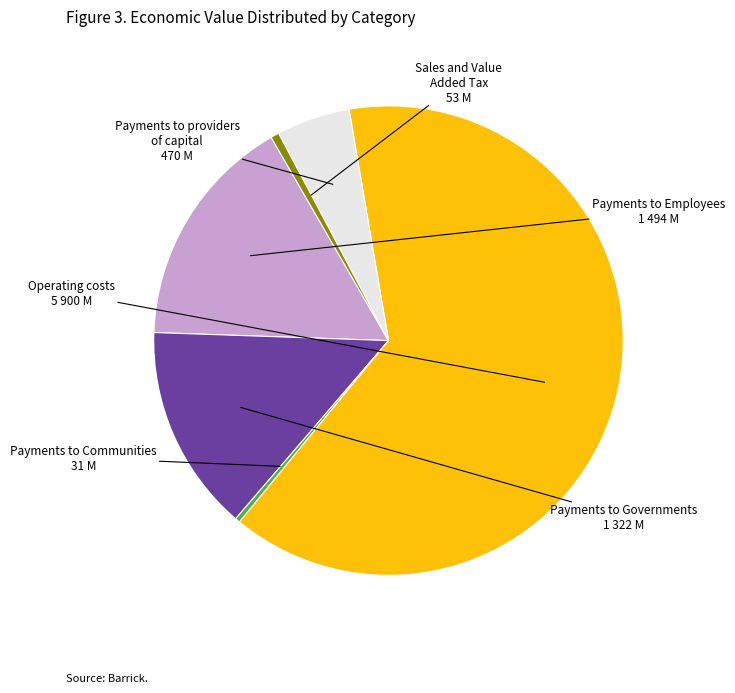

Is the sum of Payments to Employees and Payments to providers of capital greater than half?

No